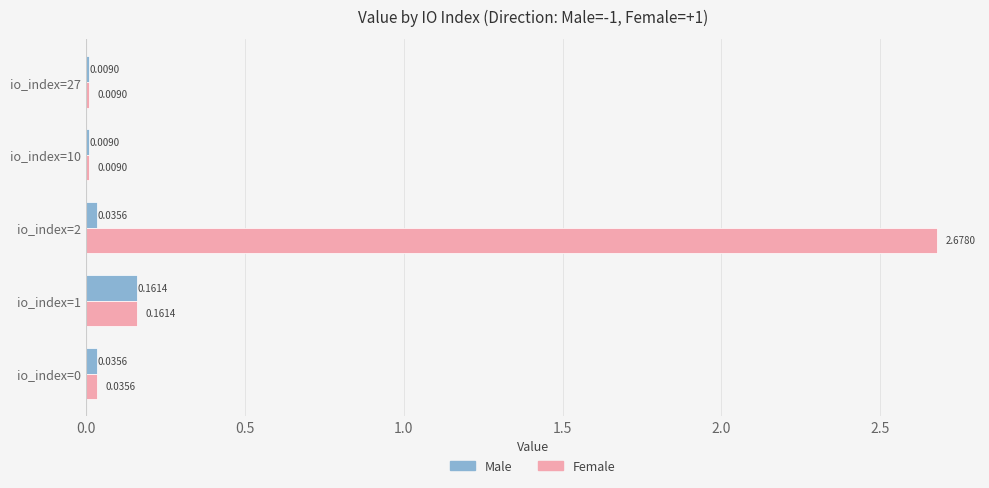

Is the value of Female at io_index=1 greater than the value of Male at io_index=0?

Yes